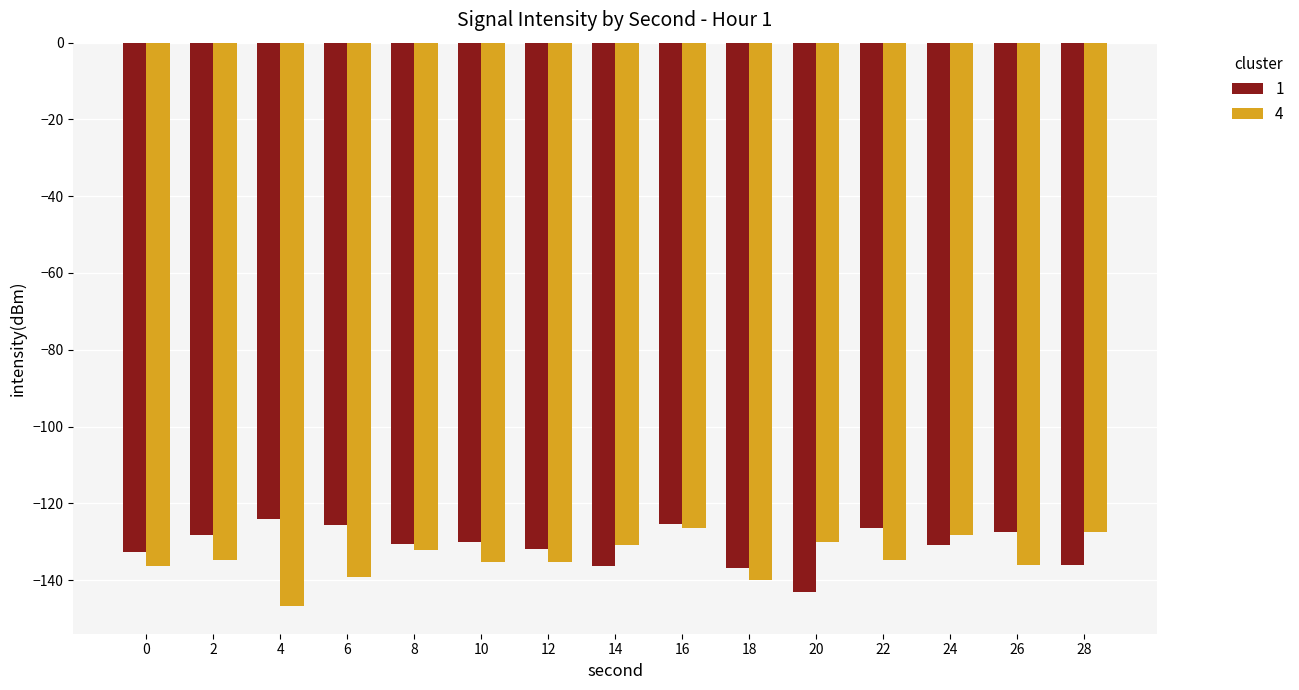

How many data points does each series have?

15